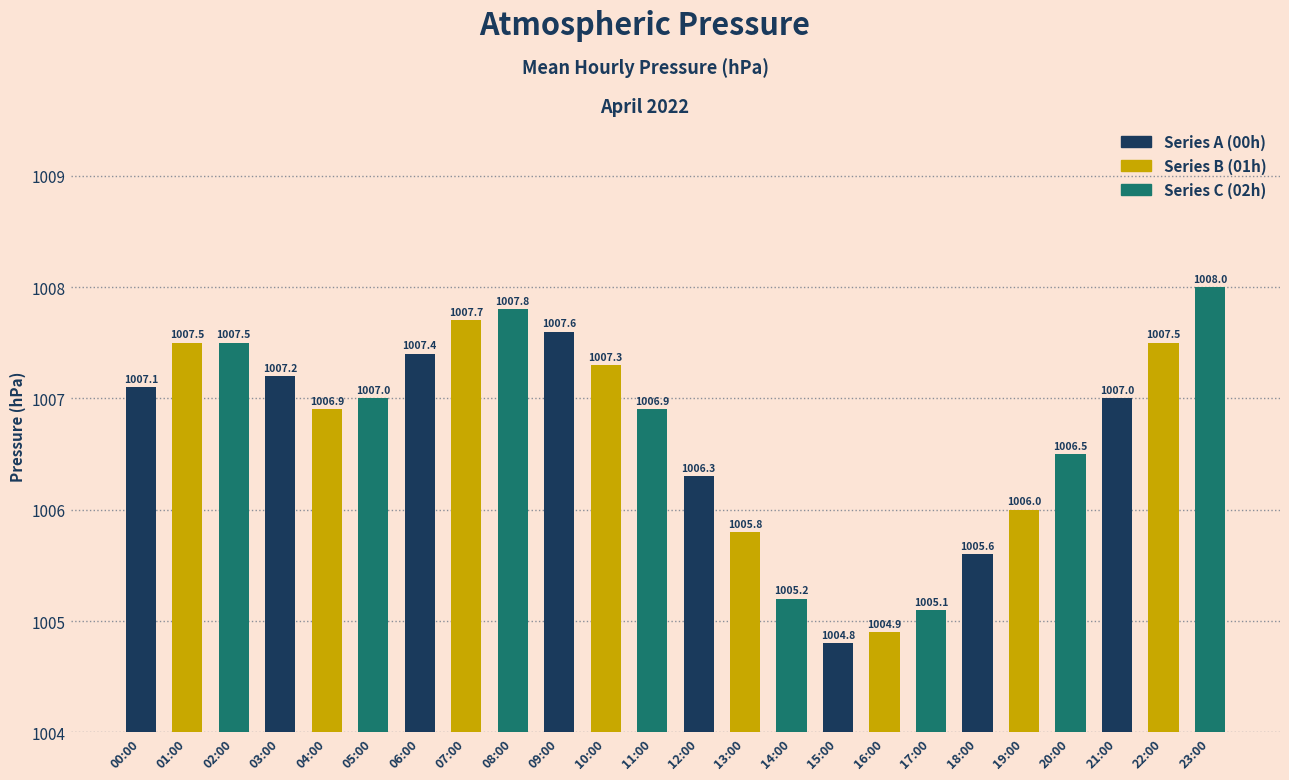

What is the value of the 22nd bar from the left?

1007.0